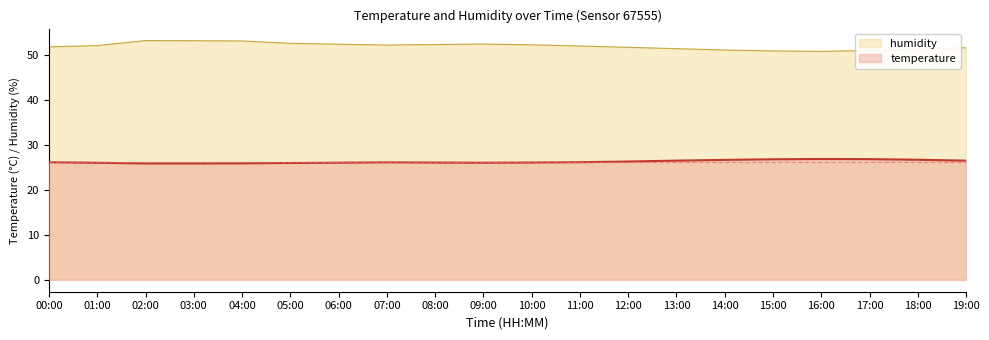

Reading left to right, list all the values displayed in this chart.

temperature: 26.2	26.1	25.9	25.9	25.9	26.0	26.1	26.2	26.1	26.1	26.1	26.2	26.4	26.6	26.7	26.9	26.9	26.9	26.8	26.6
humidity: 51.9	52.2	53.3	53.3	53.2	52.7	52.5	52.3	52.4	52.5	52.4	52.1	51.8	51.5	51.2	51.0	50.9	51.1	51.4	51.7